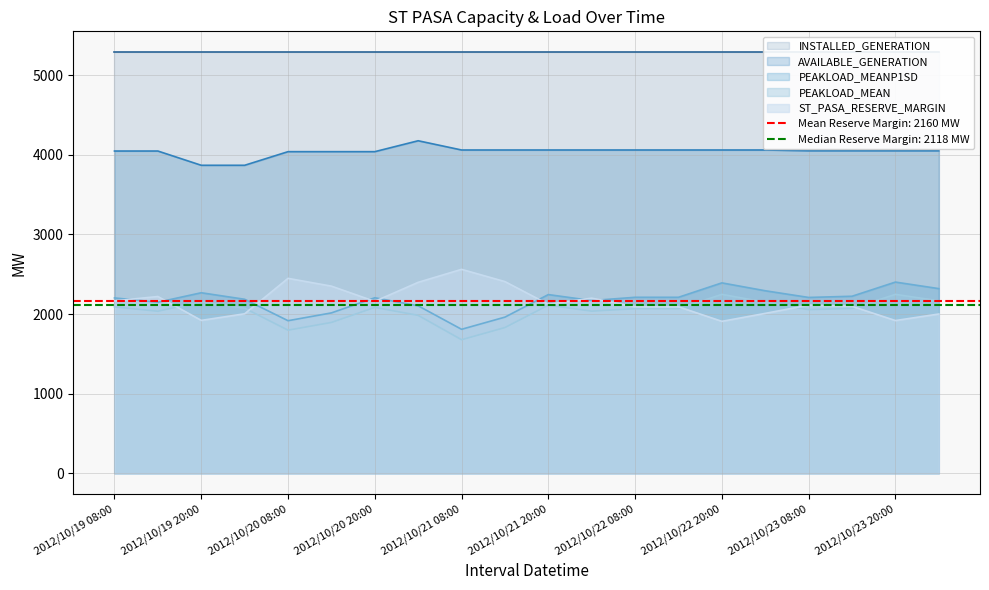

The value of PEAKLOAD_MEAN at 2012/10/19 08:00 is 2090. True or false?

True